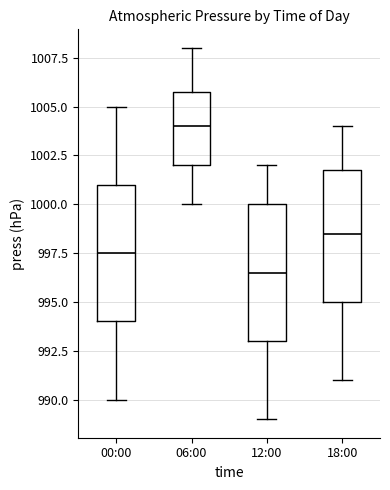

Which box has the highest median line?

06:00